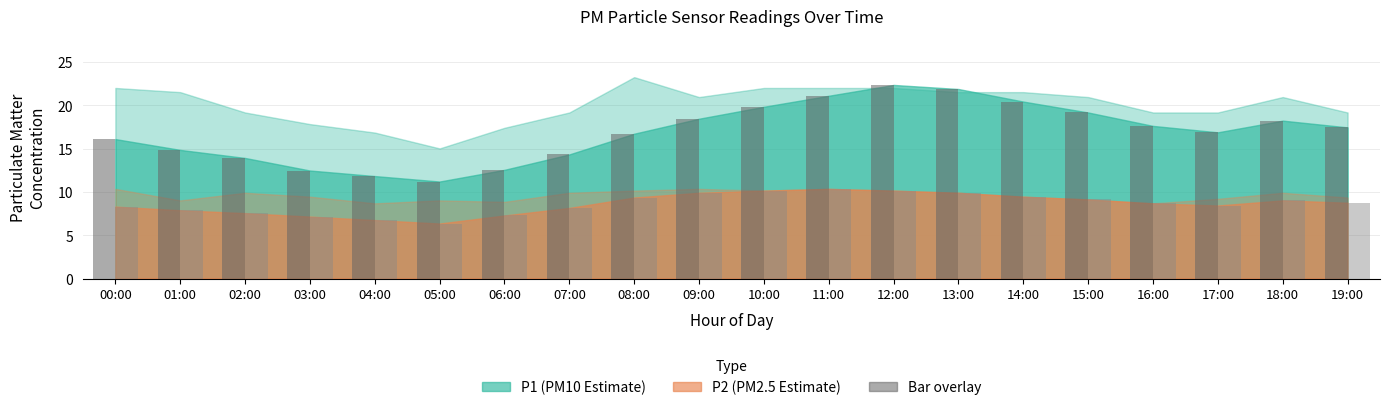

What is the total value across all series at 02:00?

21.5